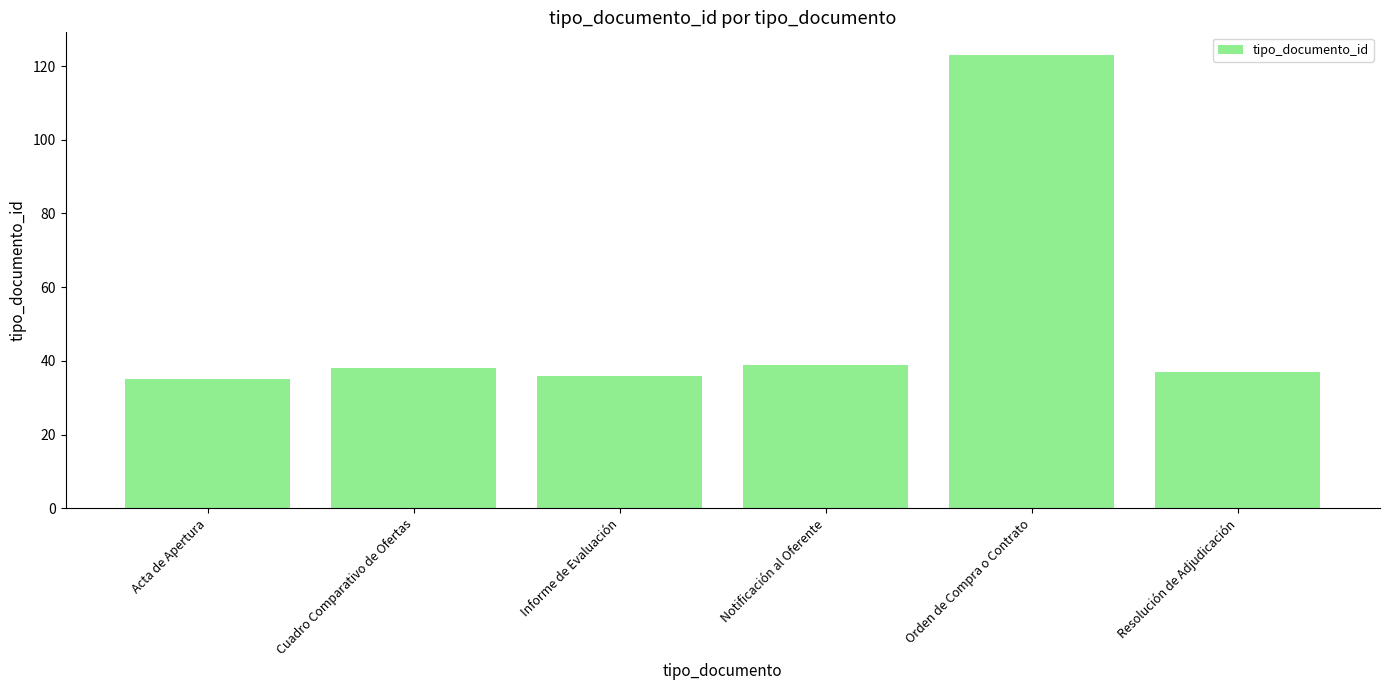

Does the chart contain stacked bars?

No